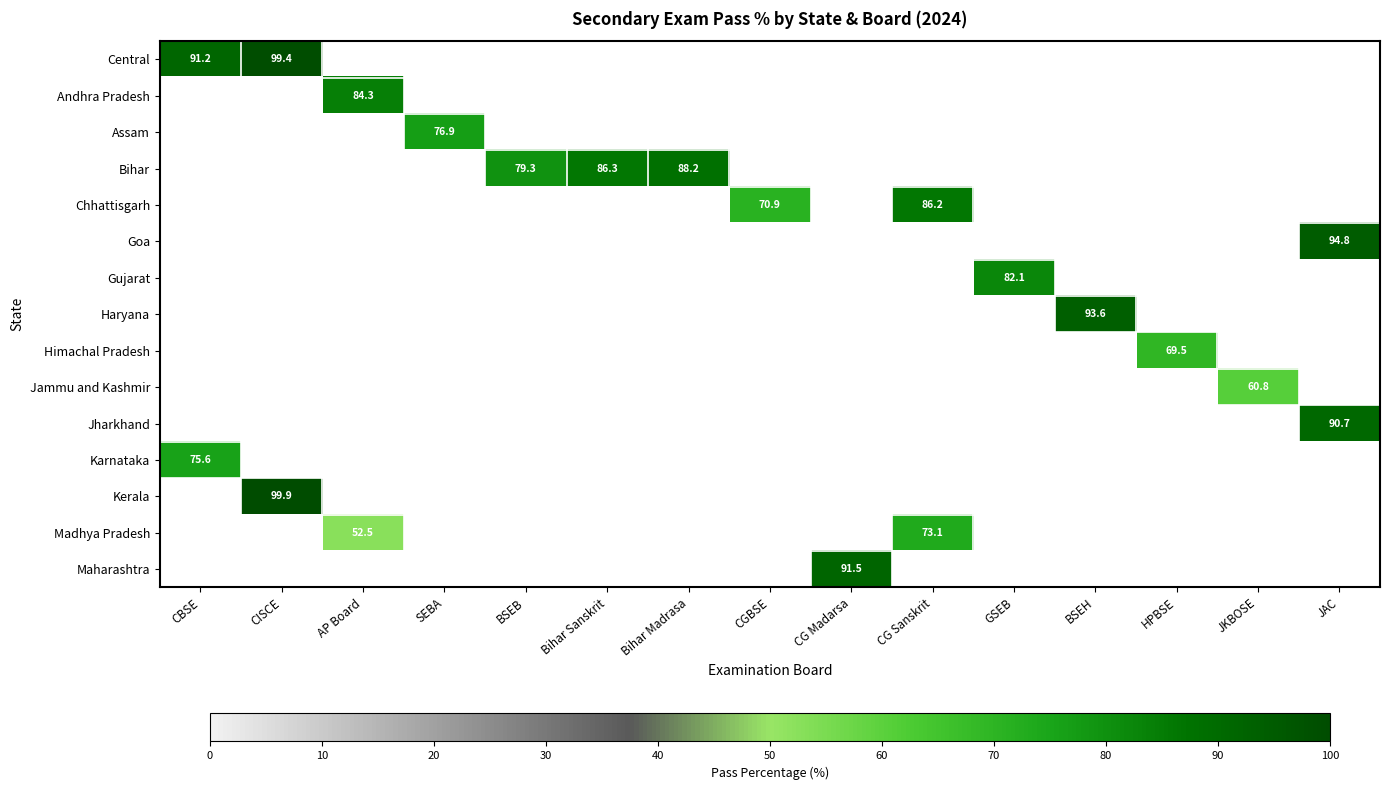

At which category is the sum across all series the highest?

CISCE